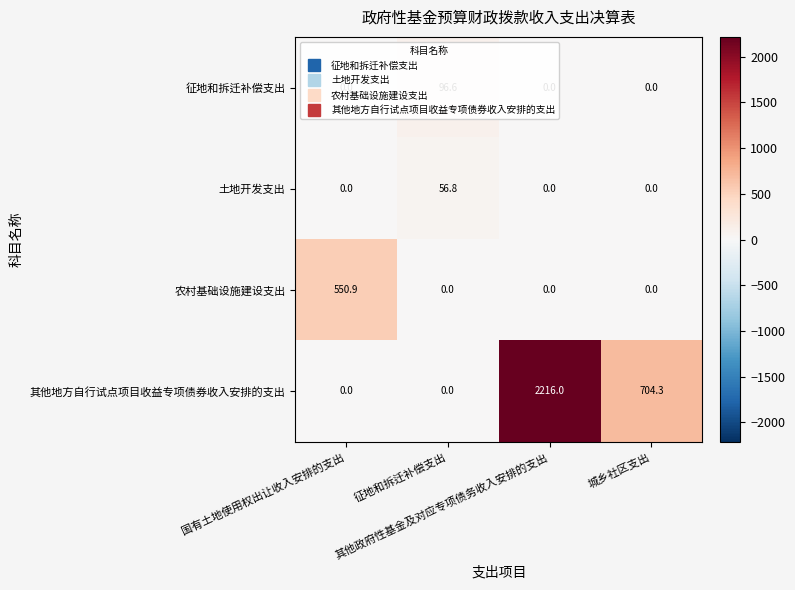

What is the sum of all 其他地方自行试点项目收益专项债券收入安排的支出 values?

2920.3